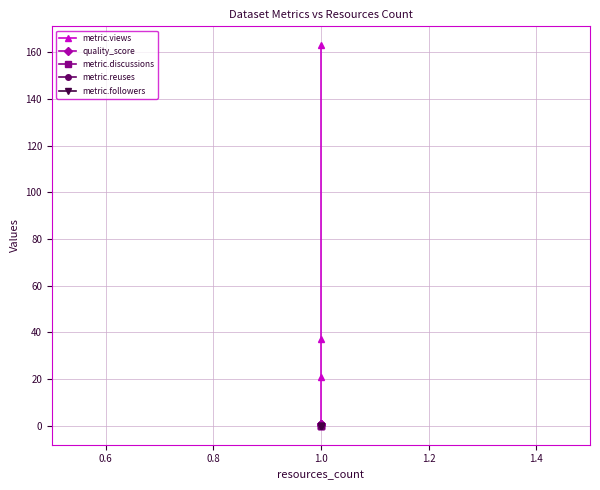

True or false: metric.reuses and metric.views cross at least once.

False